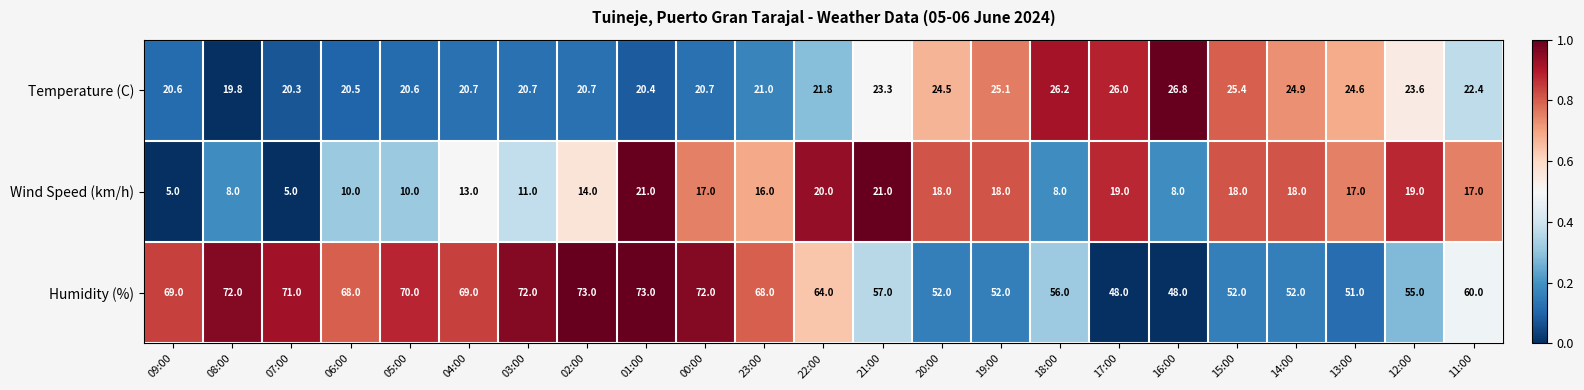

Rank the series at 17:00 from lowest to highest value.

Wind Speed (km/h), Temperature (C), Humidity (%)